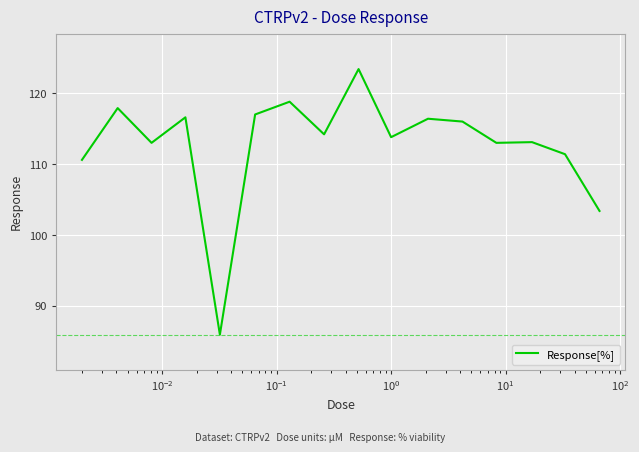

What is the minimum value shown in the chart?

86.0